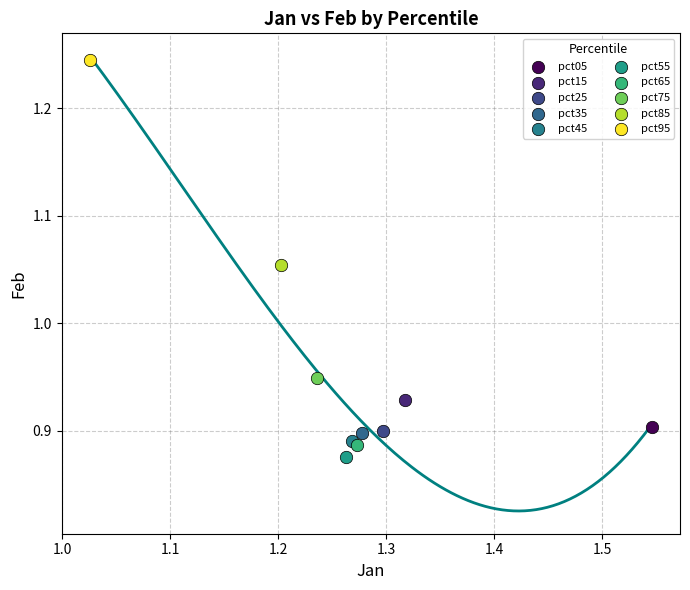

What are all the series names shown in the legend?

pct05, pct15, pct25, pct35, pct45, pct55, pct65, pct75, pct85, pct95